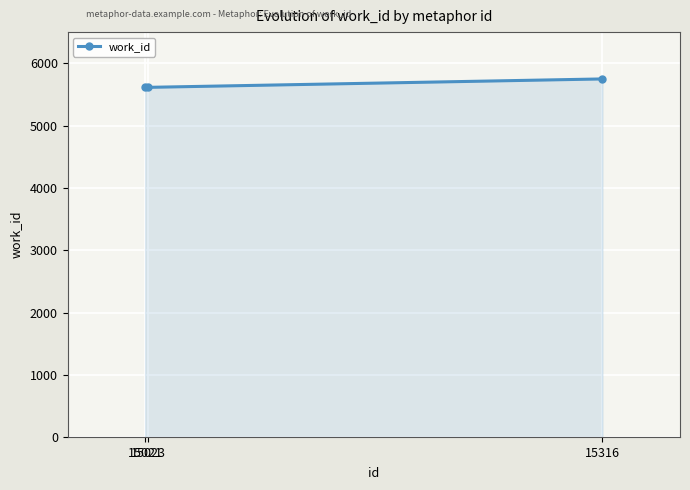

What is the minimum value shown in the chart?

5614